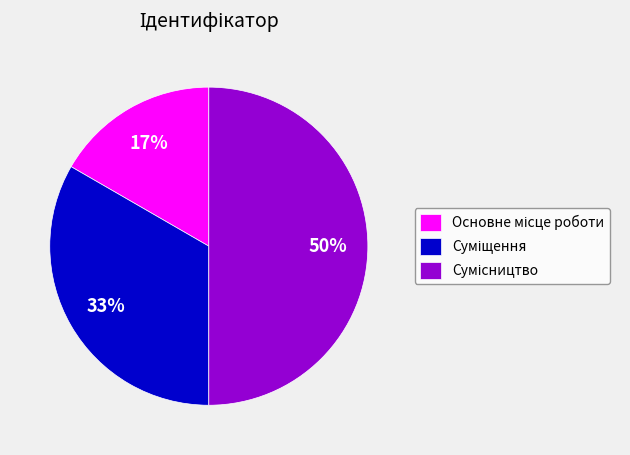

To the nearest percent, what is the difference between the largest and smallest slice percentages?

33%